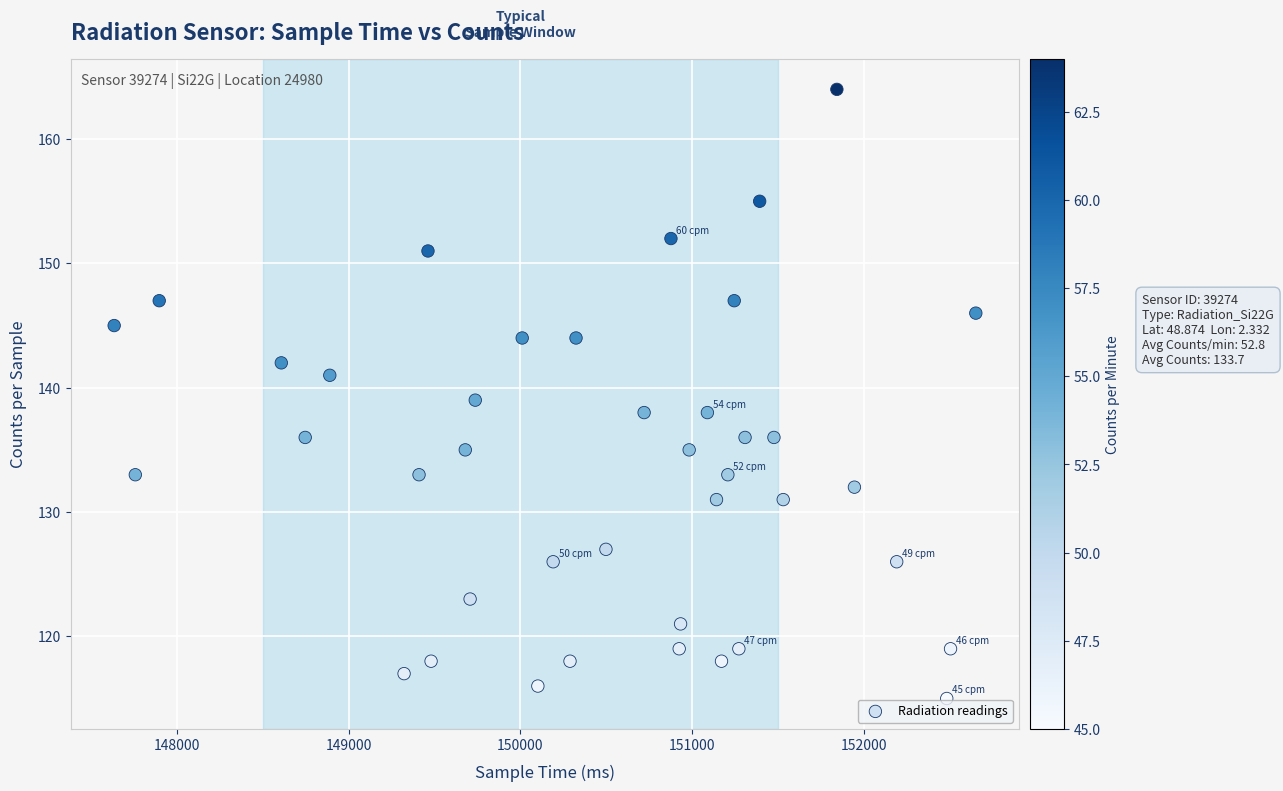

What is the range of Y values (max minus min)?

49